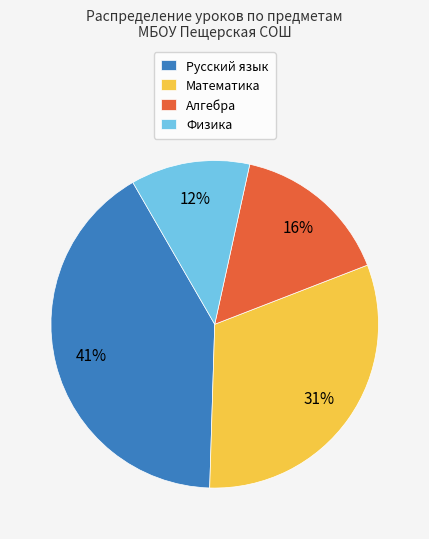

How many slices are in this pie chart?

4